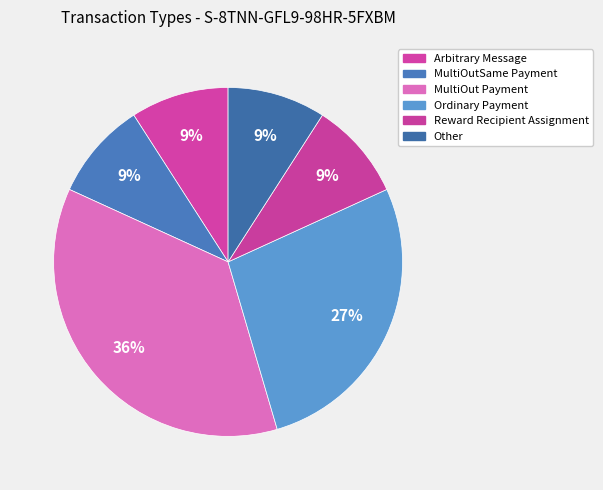

Does Arbitrary Message account for over 50% of the chart?

No